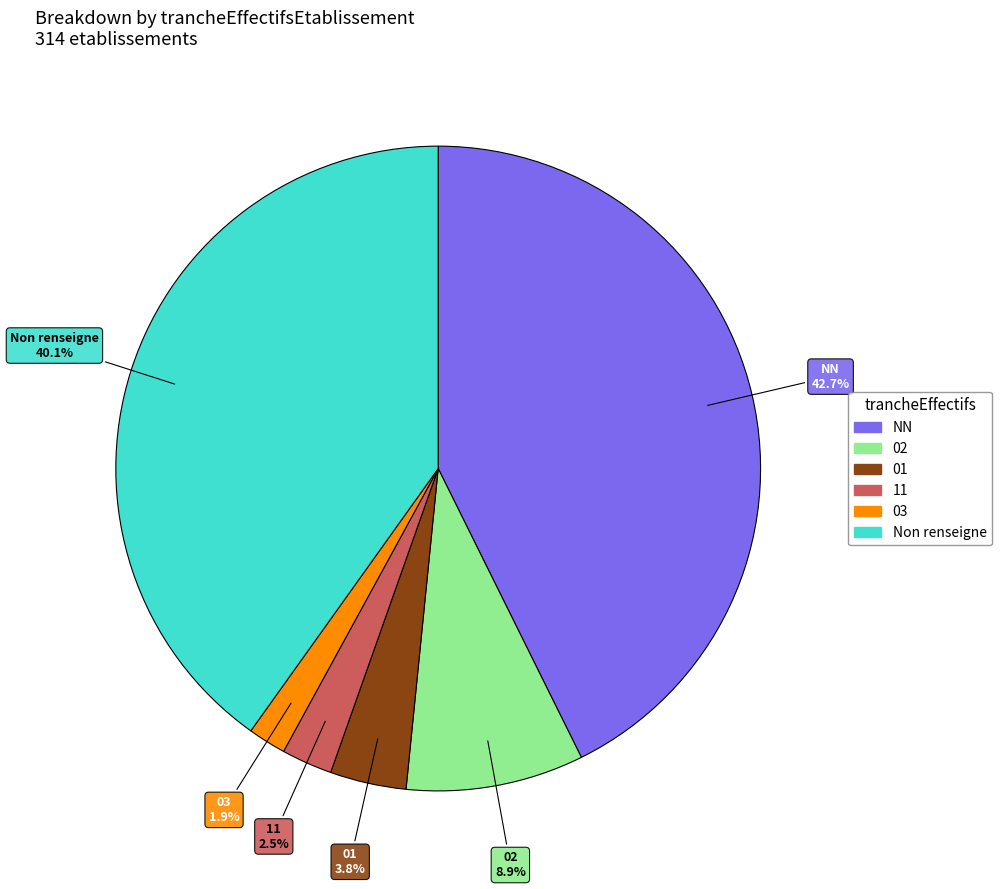

Is there a majority slice in this chart?

No